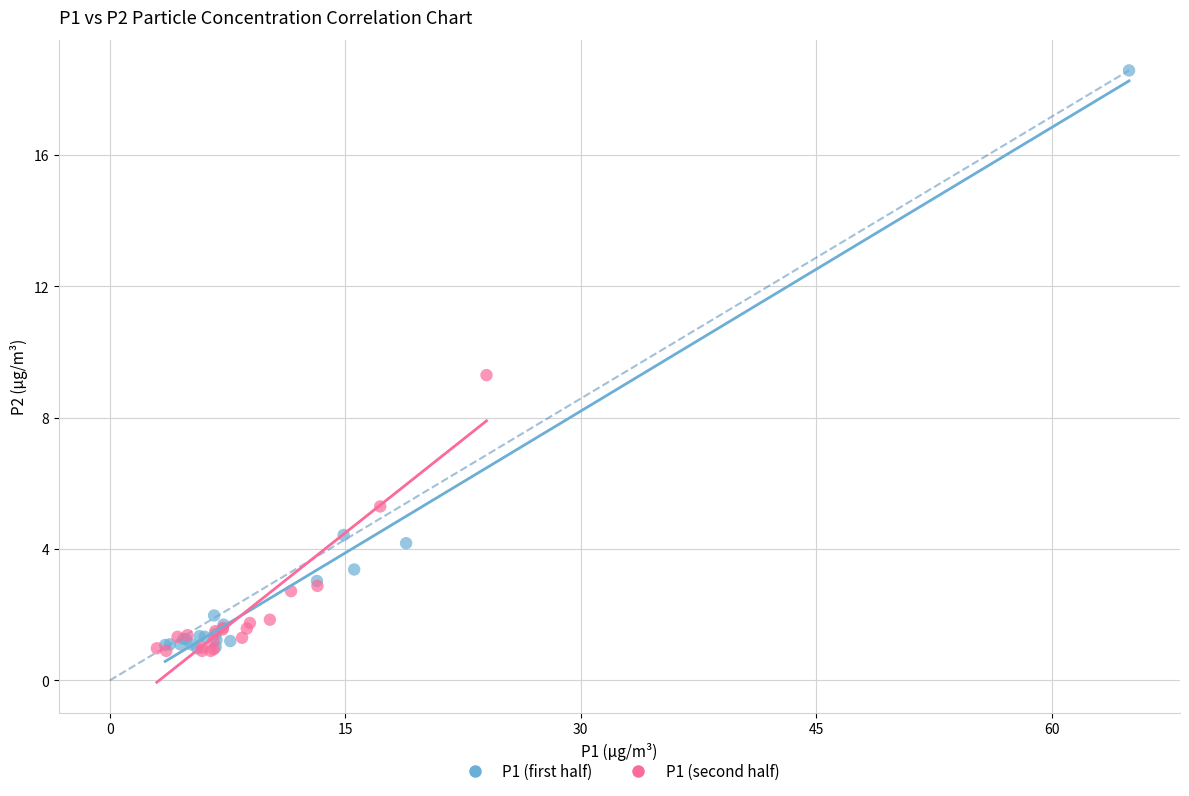

Which series has the widest spread of Y values?

P1 (first half)